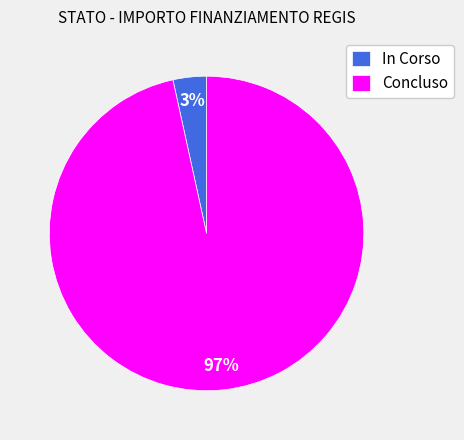

What is the smallest slice in the pie chart?

In Corso